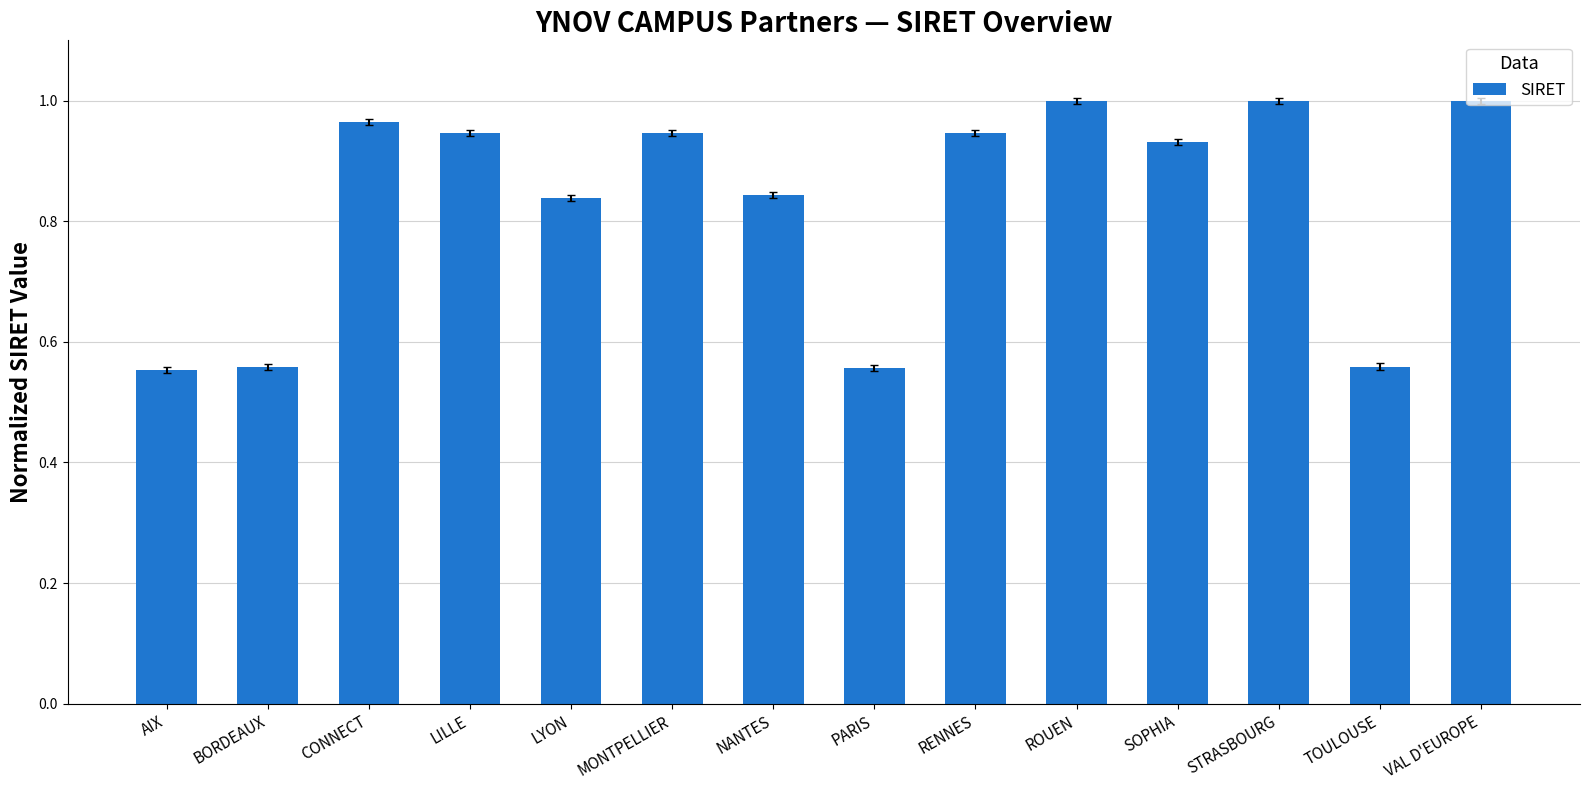

What is the label of the 4th bar from the left?

LILLE